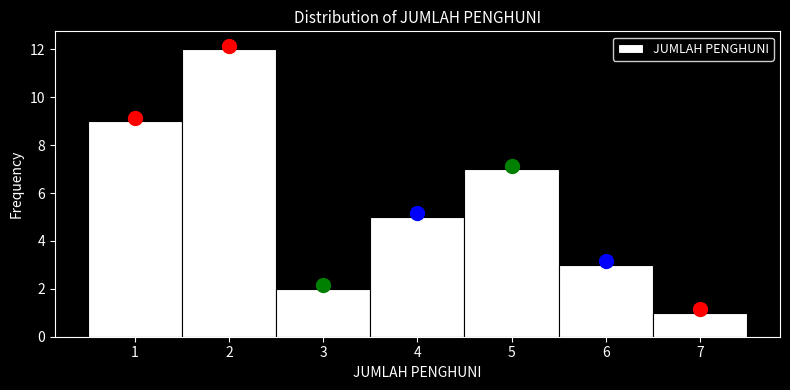

Reading left to right, list every bar in this chart as the range it spans on the x-axis followed by its height. The values are not printed on the chart, so give them approximately, as read against the axis.

0.5 to 1.5: 9
1.5 to 2.5: 12
2.5 to 3.5: 2
3.5 to 4.5: 5
4.5 to 5.5: 7
5.5 to 6.5: 3
6.5 to 7.5: 1